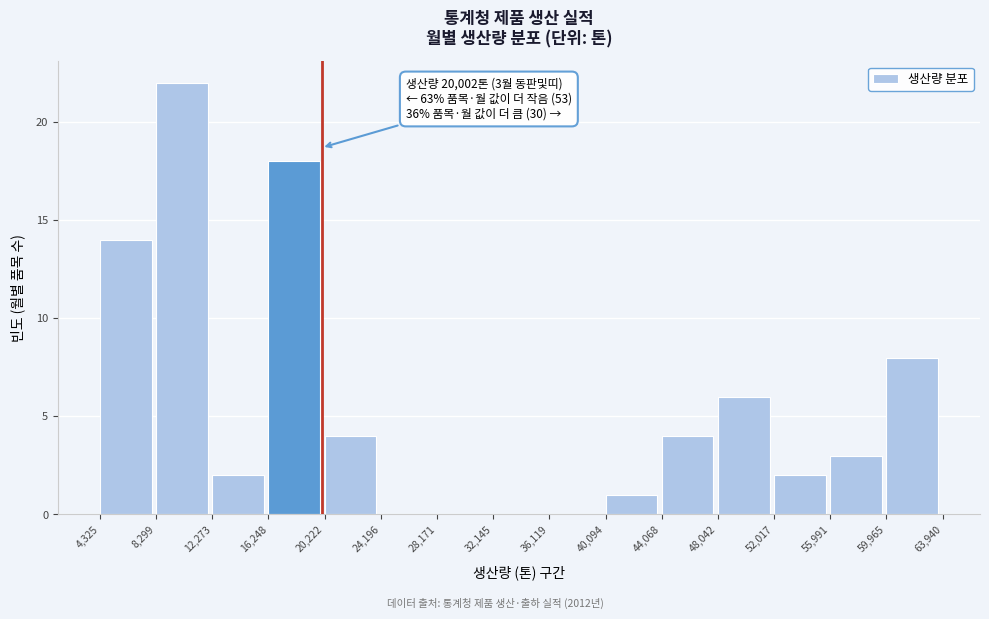

Which range on the x-axis has the tallest bar?

8,299 to 12,273